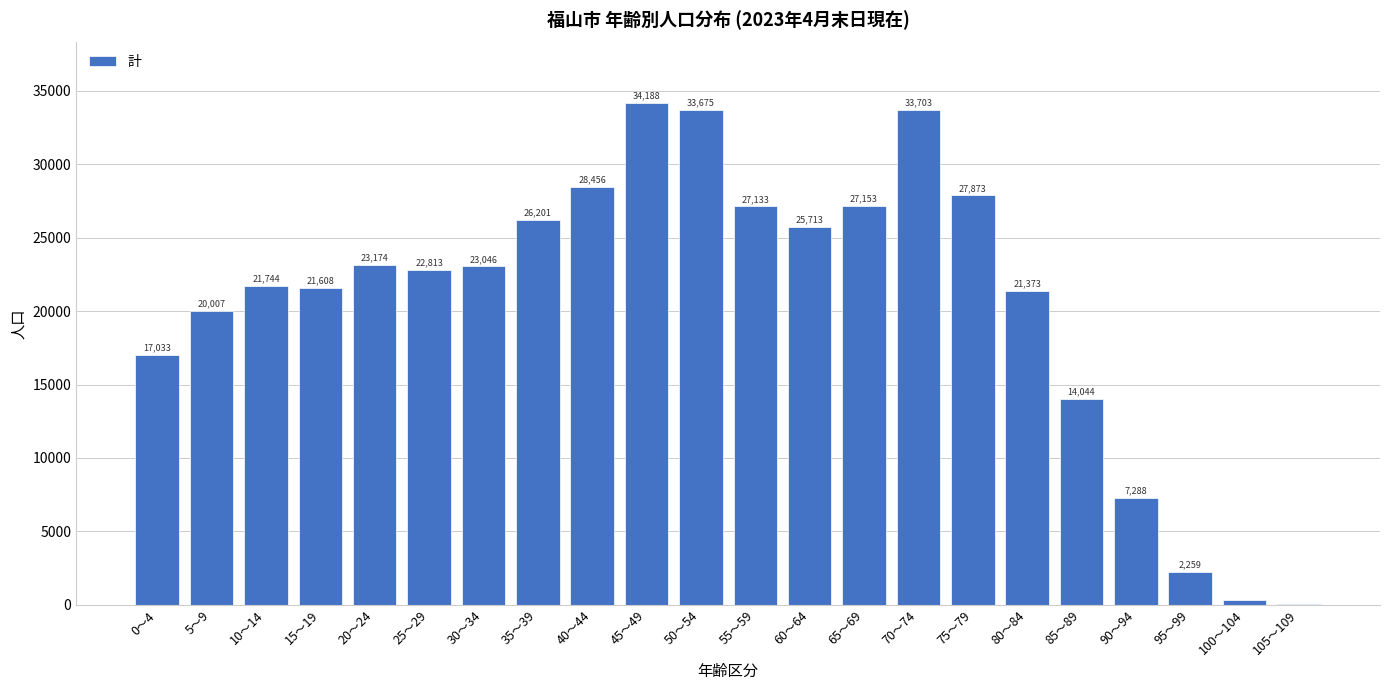

Reading left to right, extract all data points from this chart.

0～4=17033	5～9=20007	10～14=21744	15～19=21608	20～24=23174	25～29=22813	30～34=23046	35～39=26201	40～44=28456	45～49=34188	50～54=33675	55～59=27133	60～64=25713	65～69=27153	70～74=33703	75～79=27873	80～84=21373	85～89=14044	90～94=7288	95～99=2259	100～104=350	105～109=31